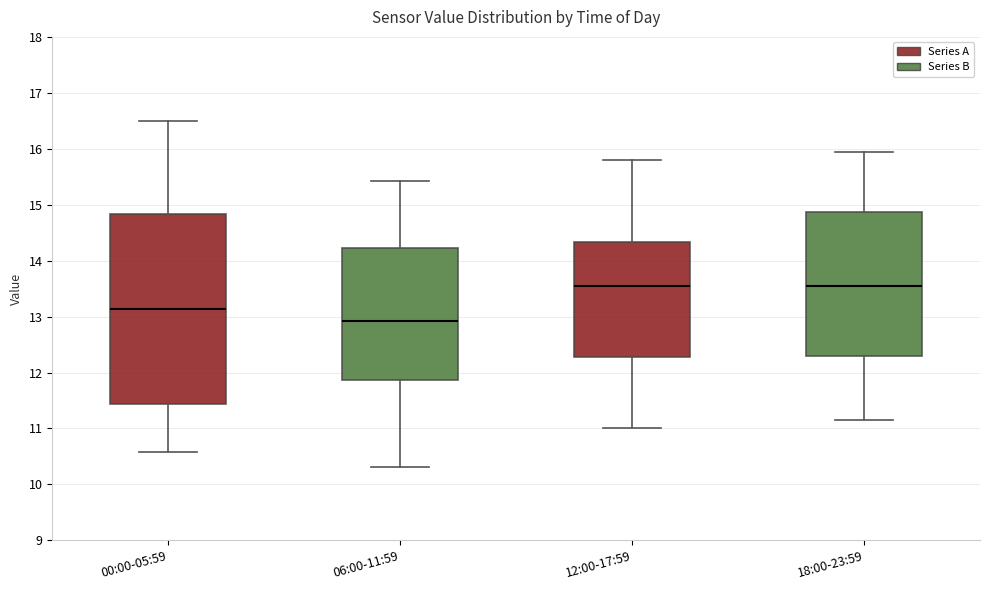

Reading left to right, read every box against the y-axis: the position of its median line, the range the box covers, and the ends of its whiskers. The values are not printed on the chart, so give them approximately, as read against the axis.

00:00-05:59: median 13.1, box 11.4 to 14.8, whiskers 10.6 to 16.5
06:00-11:59: median 12.9, box 11.9 to 14.2, whiskers 10.3 to 15.4
12:00-17:59: median 13.6, box 12.3 to 14.3, whiskers 11.0 to 15.8
18:00-23:59: median 13.6, box 12.3 to 14.9, whiskers 11.2 to 16.0